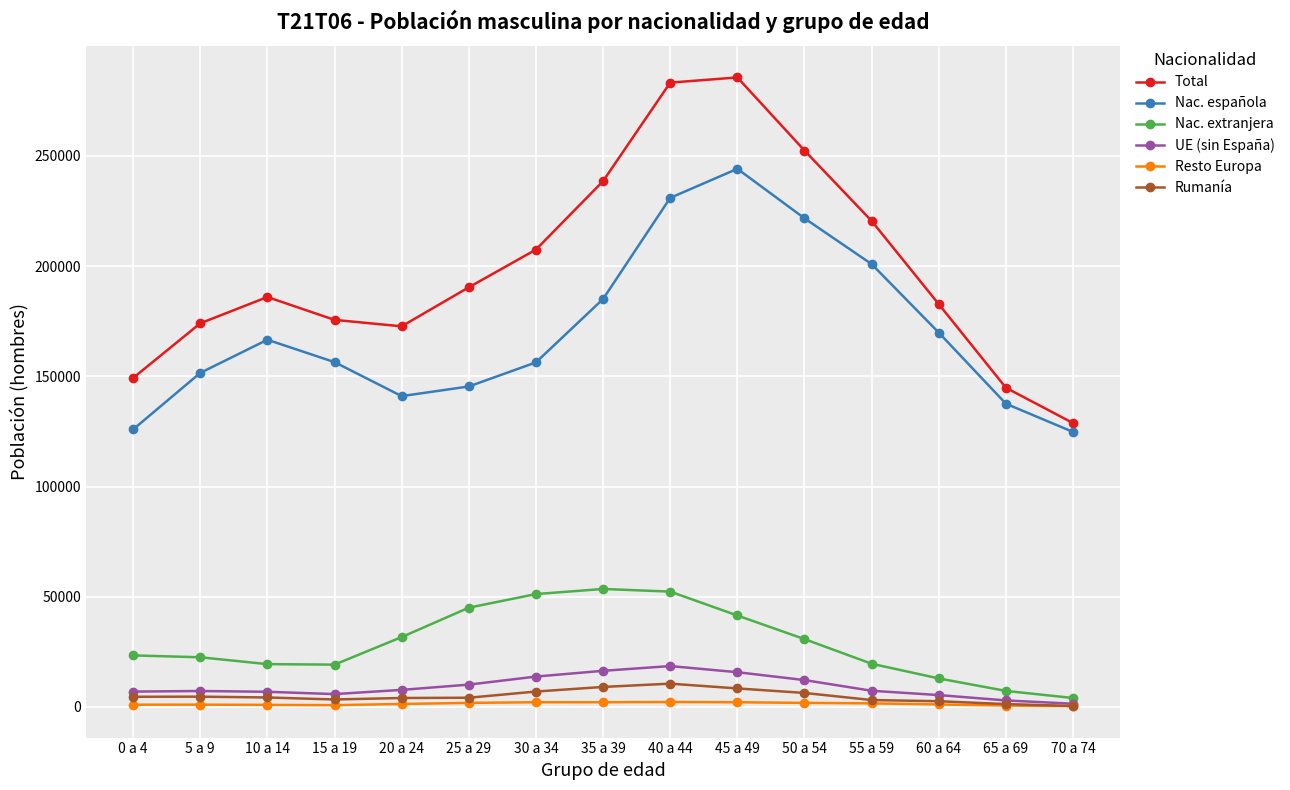

Which series has the largest range (max minus min)?

Total